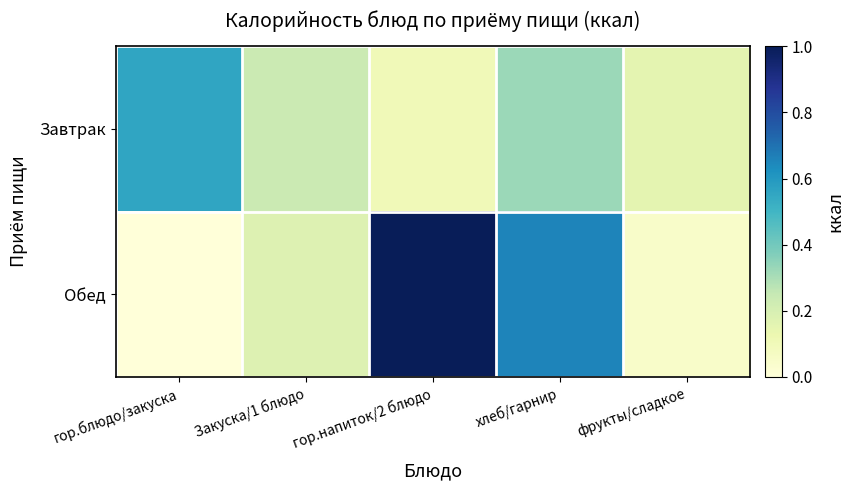

Rank the series by their maximum value, from lowest to highest.

Завтрак, Обед